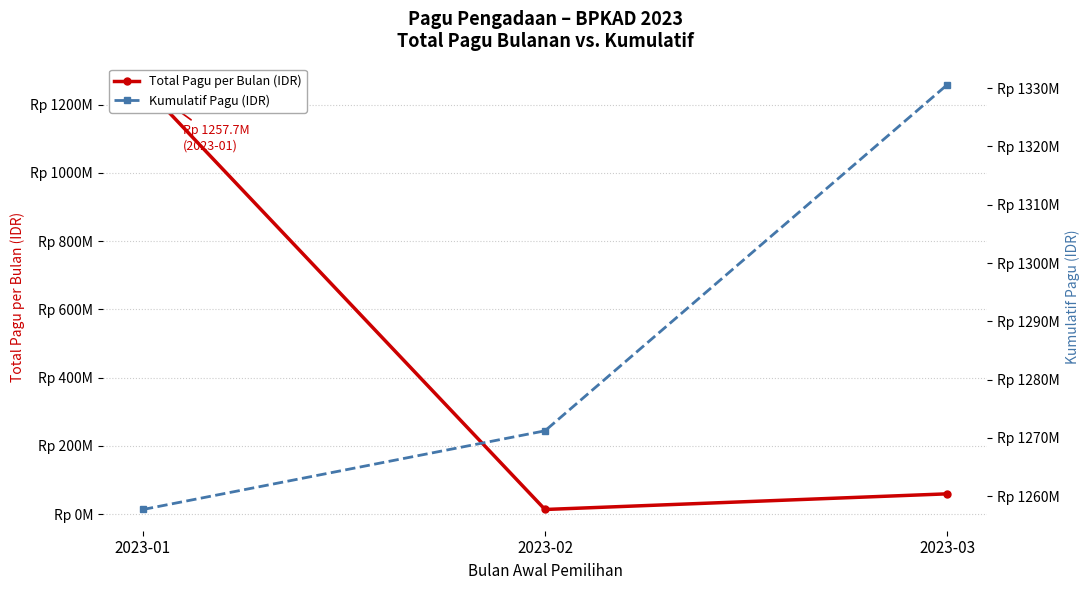

How many data points in Total Pagu per Bulan (IDR) are less than 59350000?

1